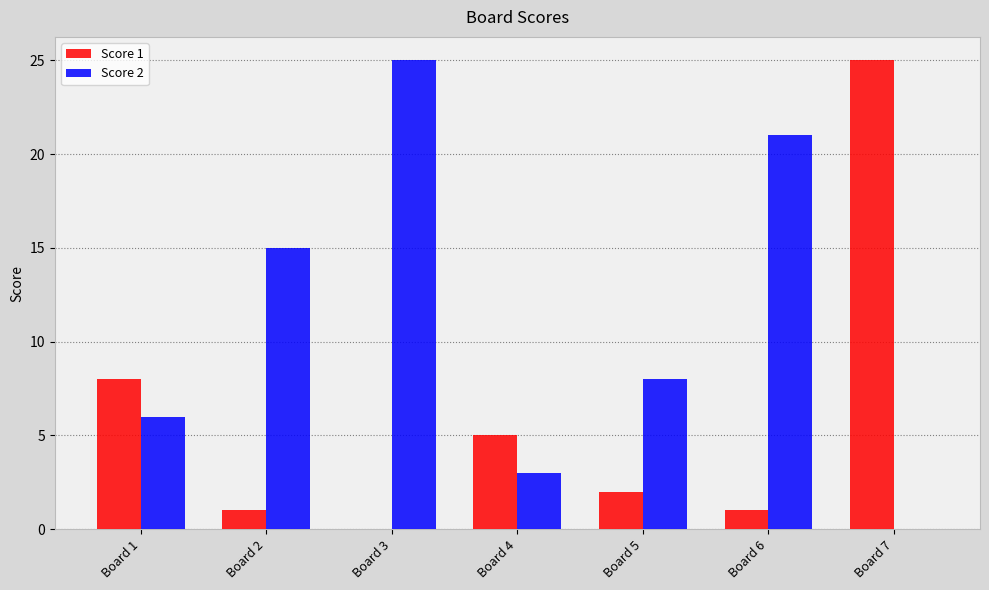

The value of Score 2 at Board 4 is 3. True or false?

True